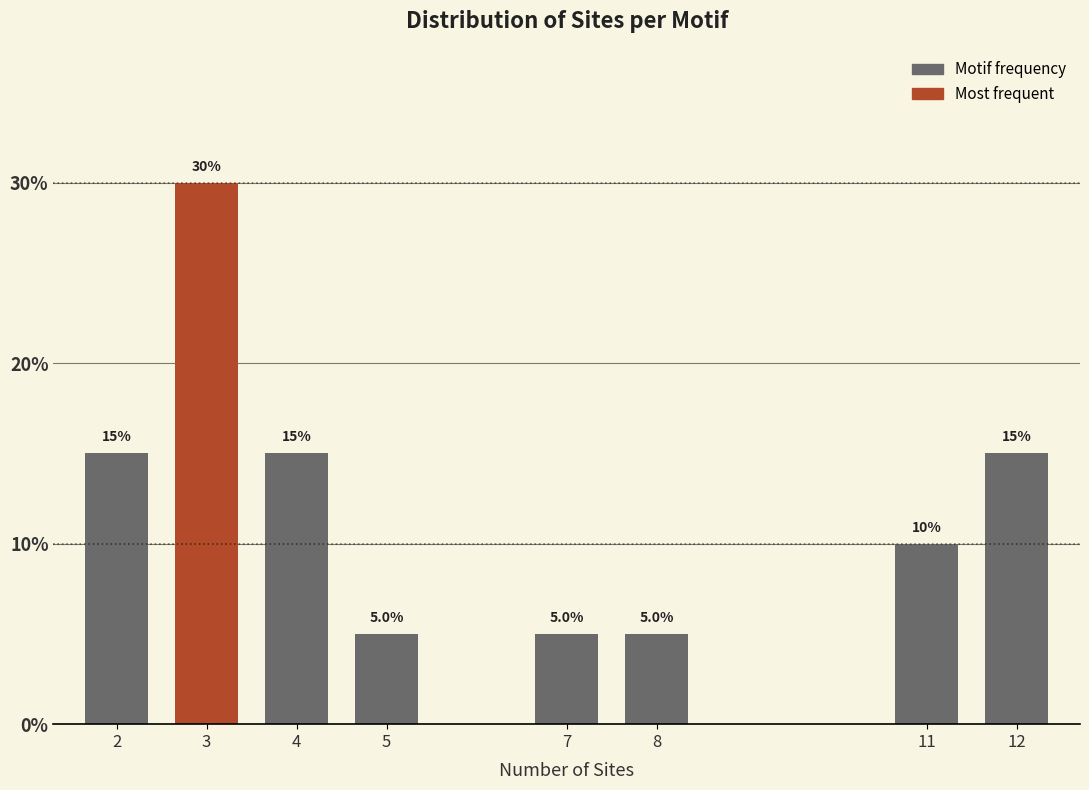

Reading right to left, transcribe all the data shown in this chart.

12=15	11=10	8=5	7=5	5=5	4=15	3=30	2=15